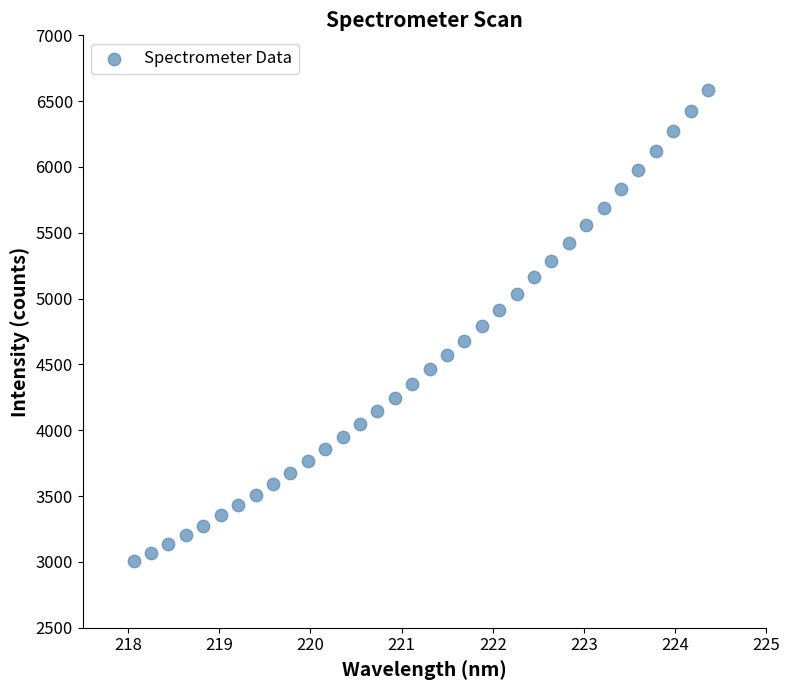

What is the range of X values (max minus min)?

6.3